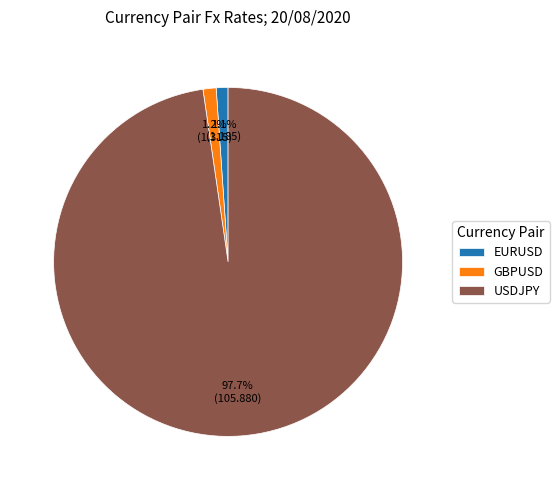

To the nearest percent, what percentage of the pie is USDJPY?

98%